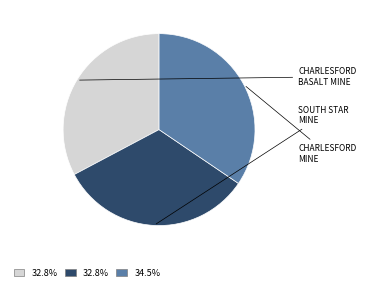

To the nearest percent, what is the average slice percentage?

33%